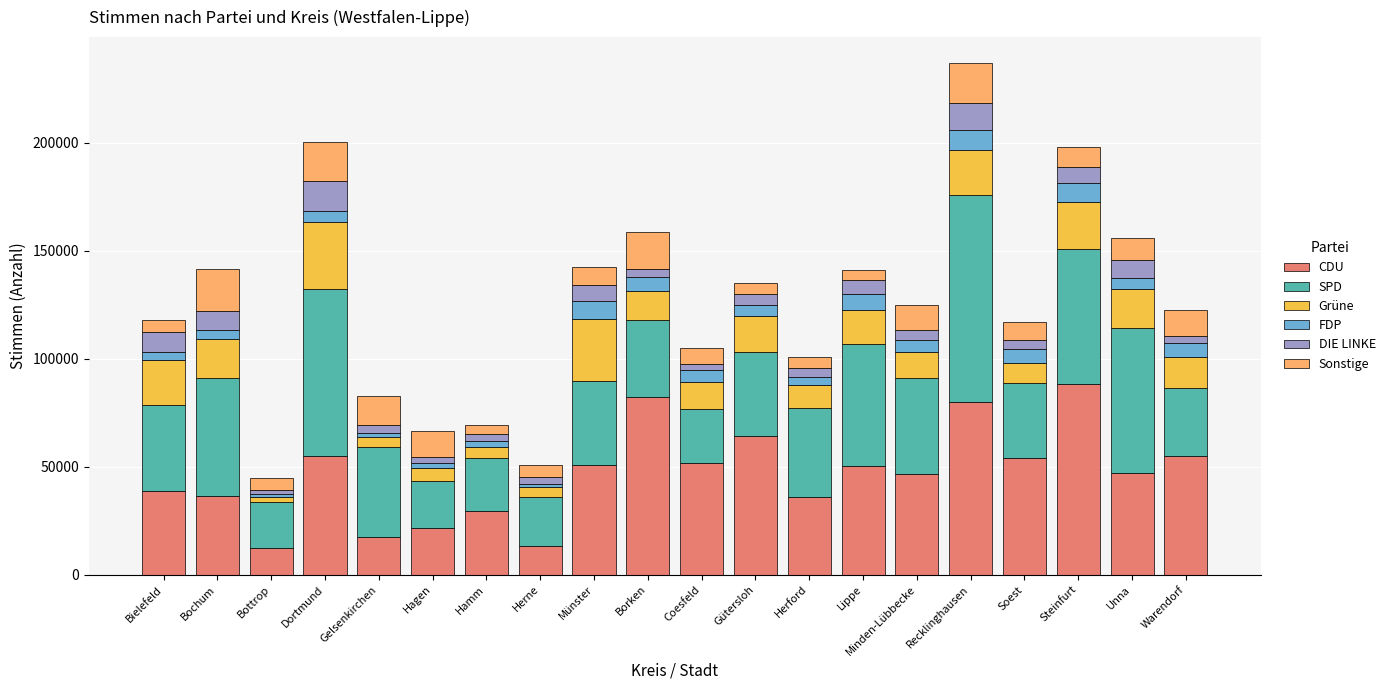

What is the minimum value for CDU?

12188